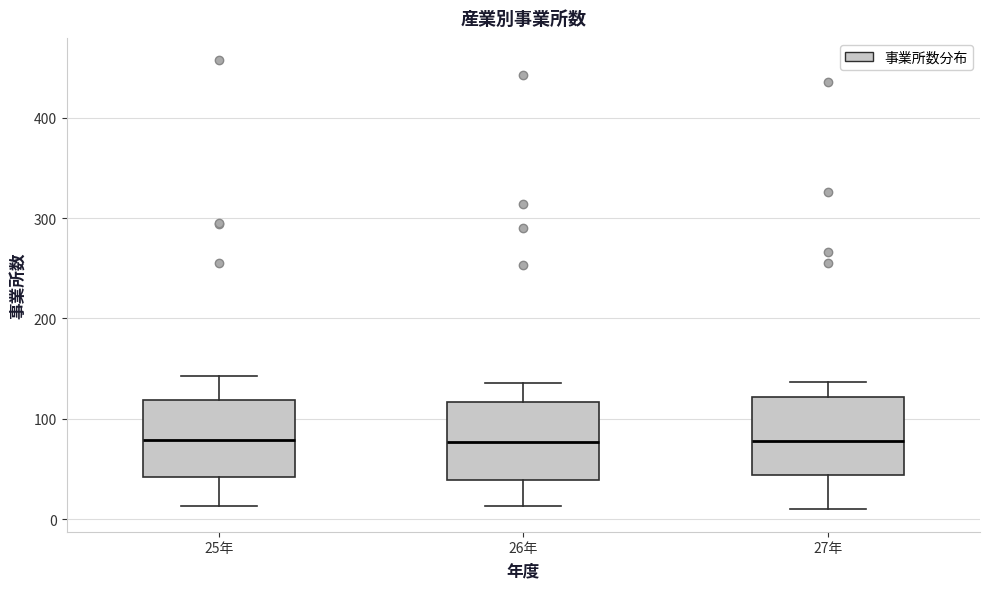

Reading left to right, transcribe this box plot: for each box, give where its median line is, the range the box spans, and where its two whiskers end, as read against the y-axis. The values are not printed on the chart, so give them approximately, as read against the axis.

25年: median 80, box 40 to 120, whiskers 10 to 140
26年: median 80, box 40 to 120, whiskers 10 to 140
27年: median 80, box 40 to 120, whiskers 10 to 140